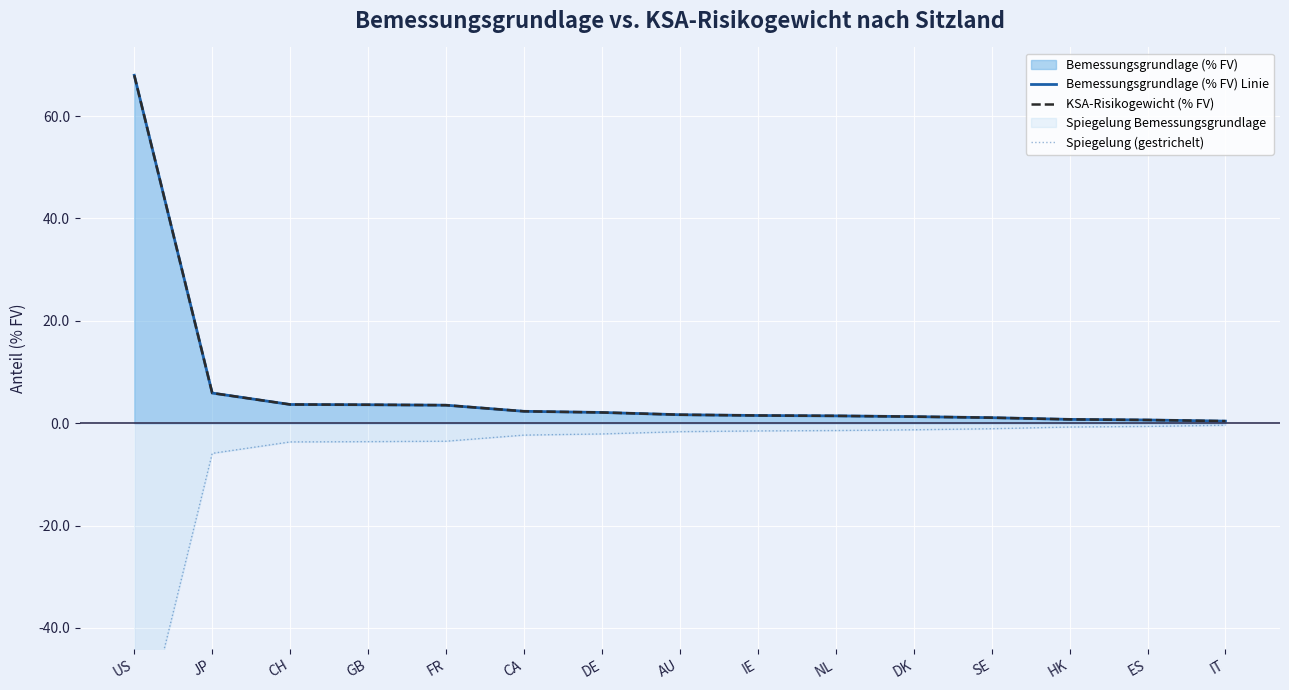

Rank the series at SE from lowest to highest value.

Spiegelung (gestrichelt), Bemessungsgrundlage (% FV) Linie, KSA-Risikogewicht (% FV)